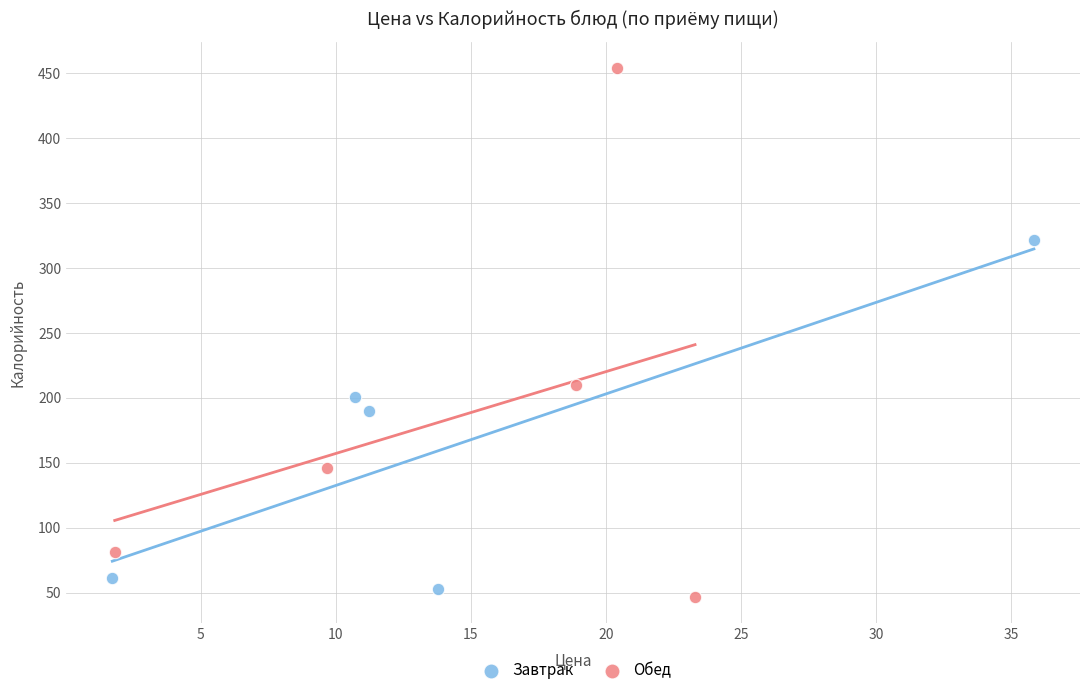

Which series has the widest spread of Y values?

Обед